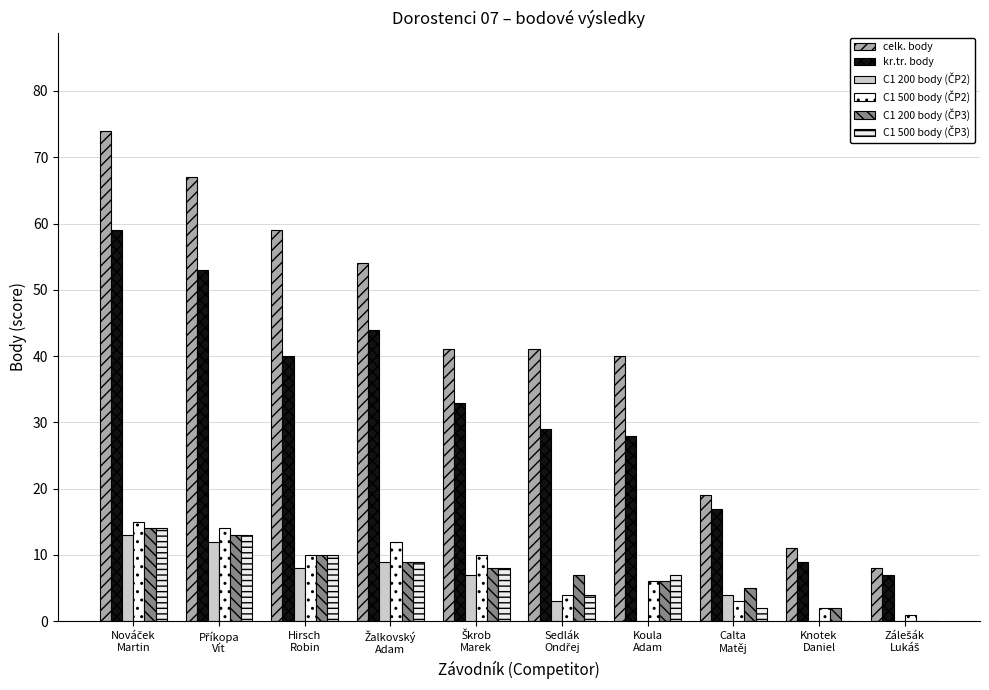

Reading right to left, list all the values displayed in this chart.

celk. body: 8	11	19	40	41	41	54	59	67	74
kr.tr. body: 7	9	17	28	29	33	44	40	53	59
C1 200 body (ČP2): 0	0	4	0	3	7	9	8	12	13
C1 500 body (ČP2): 1	2	3	6	4	10	12	10	14	15
C1 200 body (ČP3): 0	2	5	6	7	8	9	10	13	14
C1 500 body (ČP3): 0	0	2	7	4	8	9	10	13	14